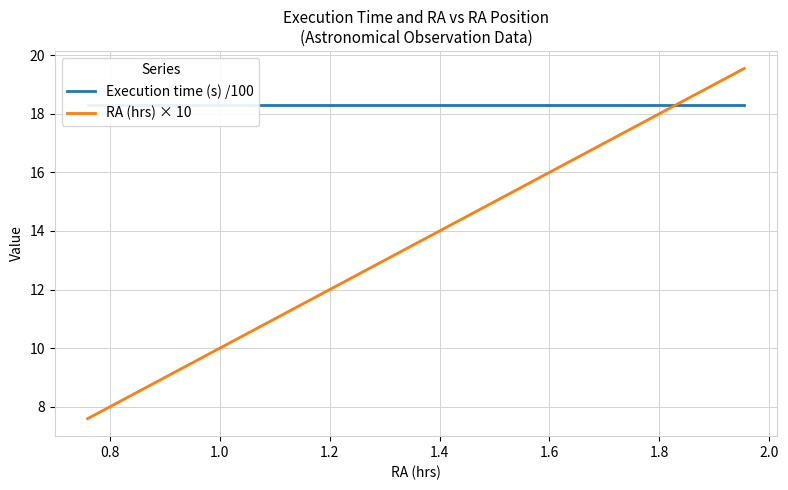

Which series has the largest total across all categories?

Execution time (s) /100